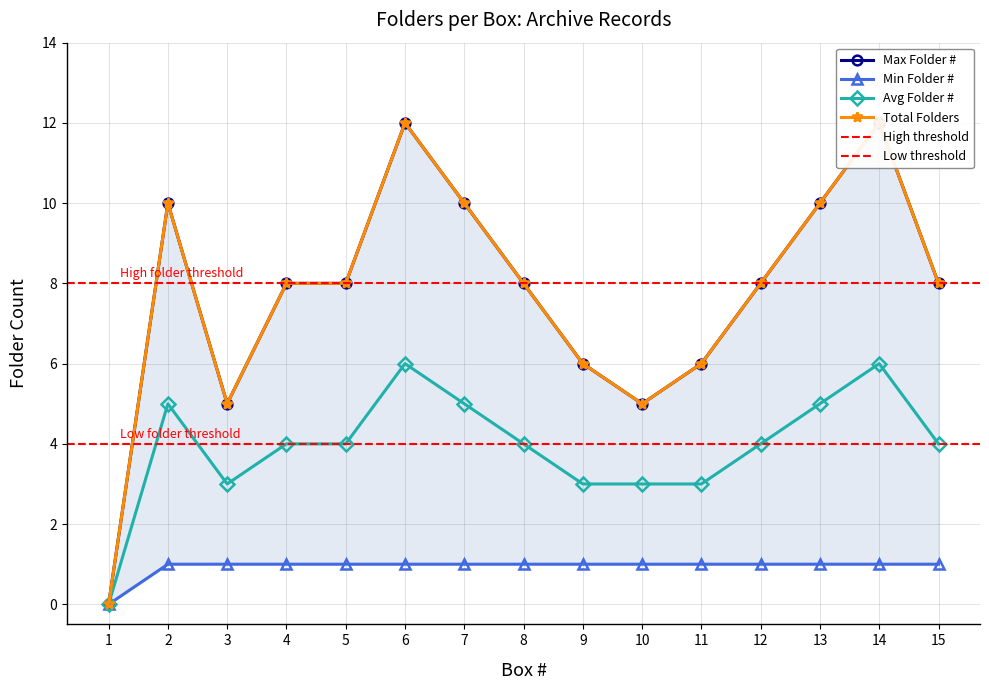

True or false: the data shows 12 at 6.

True